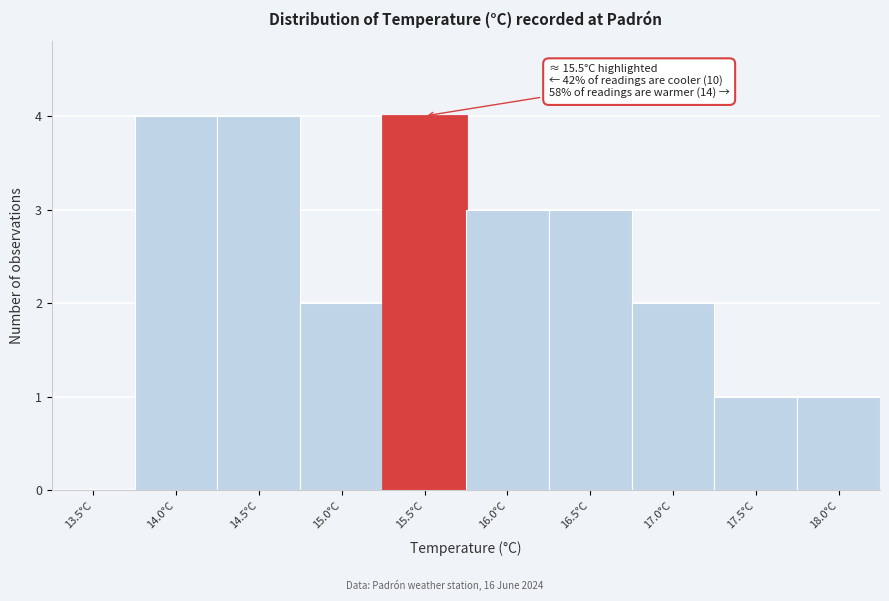

Reading left to right, what are all the values shown in this chart?

13.5°C=0	14.0°C=4	14.5°C=4	15.0°C=2	15.5°C=4	16.0°C=3	16.5°C=3	17.0°C=2	17.5°C=1	18.0°C=1